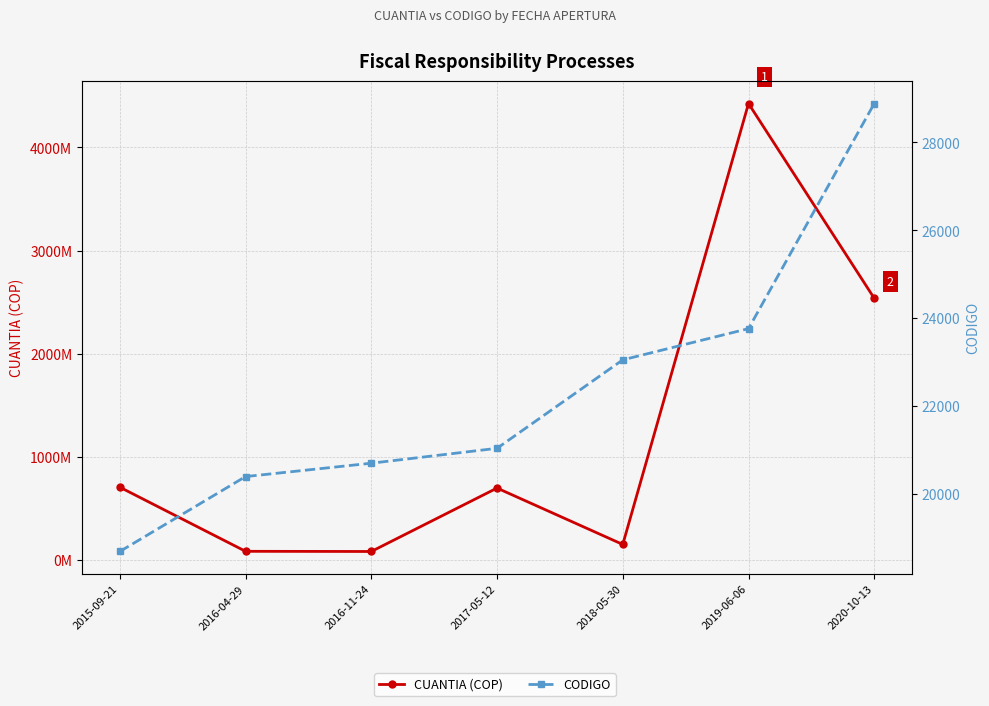

Where is CUANTIA (COP) nearest to the value 2252664853?

2020-10-13